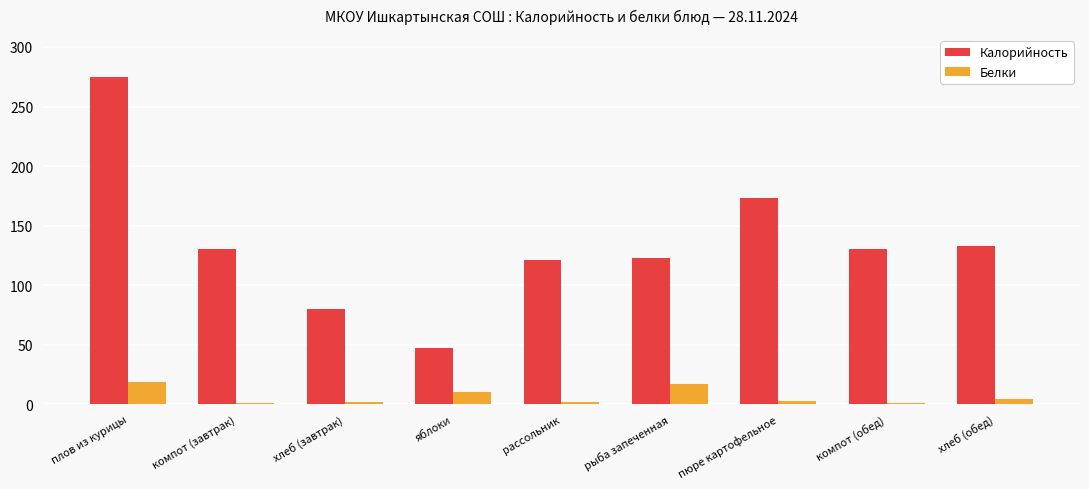

Are the bars grouped side by side (vs. stacked)?

Yes